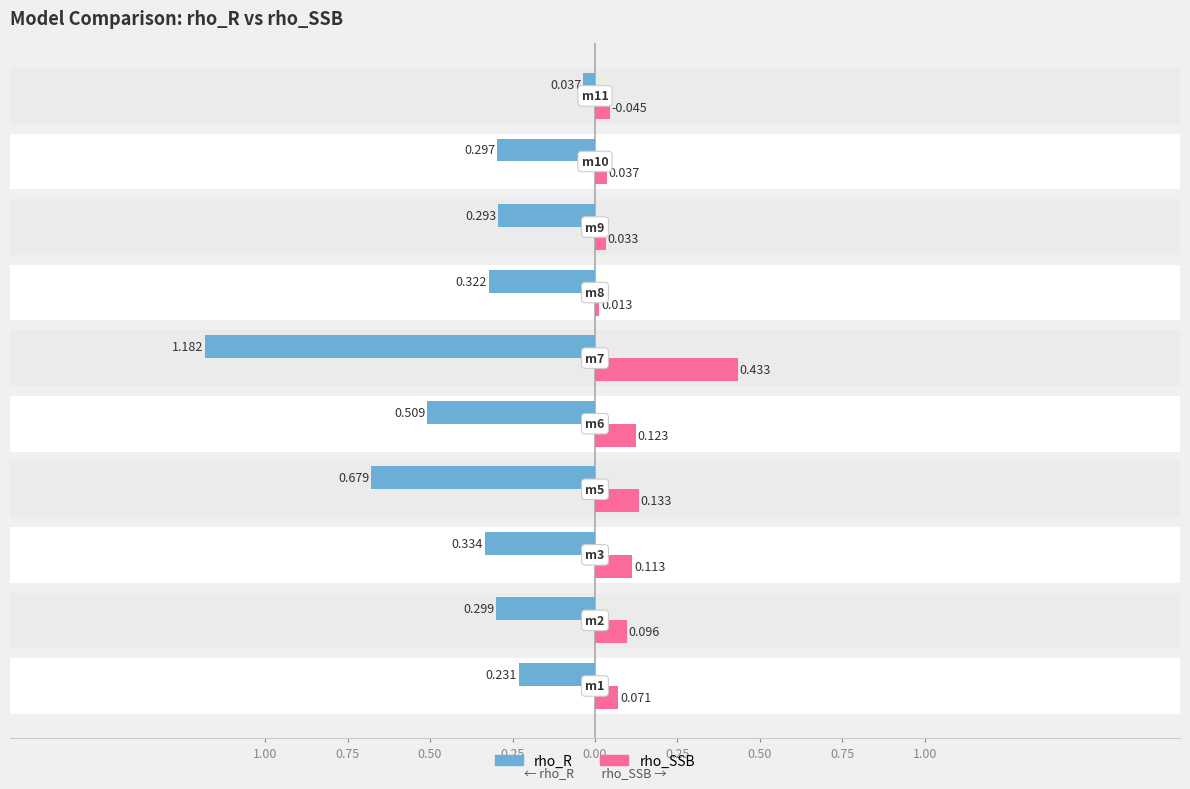

How many distinct data groups are displayed?

2